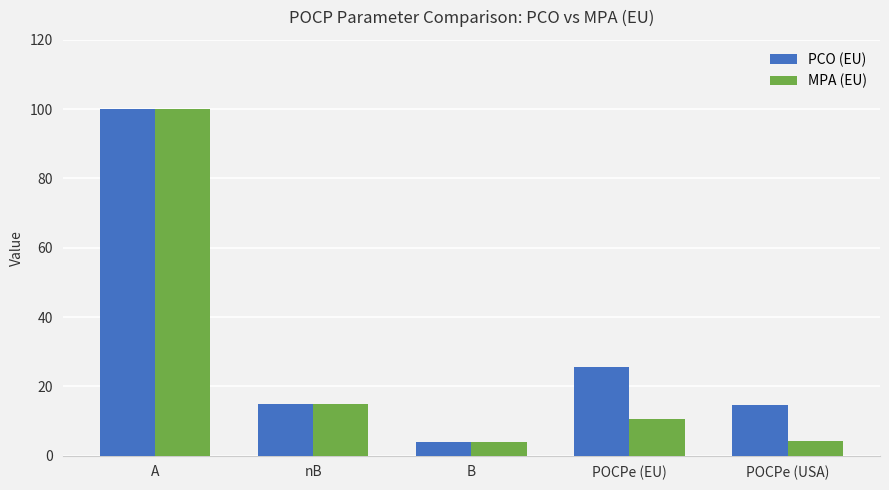

Read the PCO (EU) value at B.

4.0